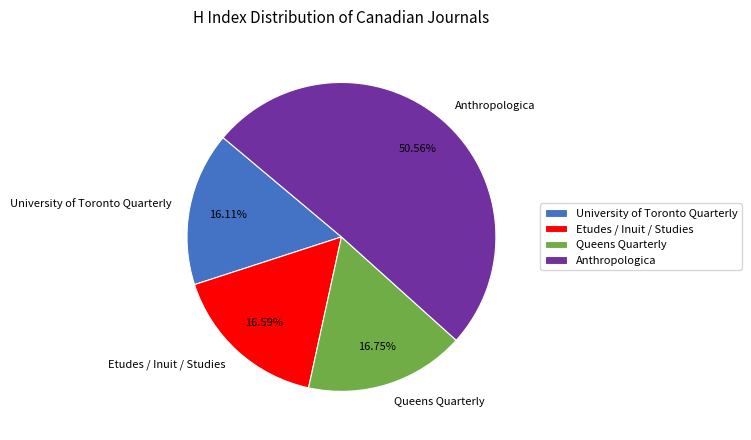

Which has a higher value, Etudes / Inuit / Studies or Anthropologica?

Anthropologica